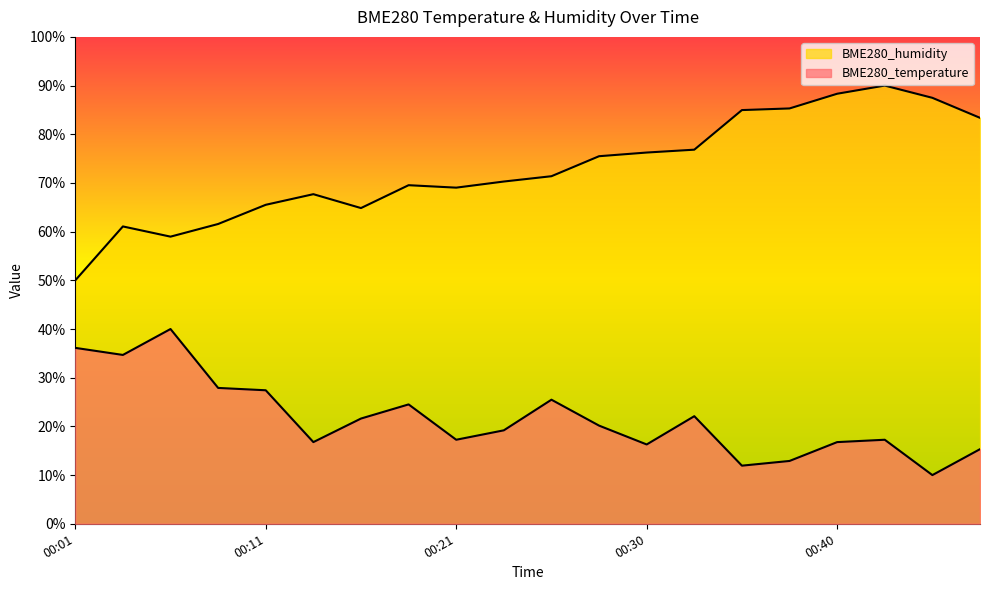

What is the difference between the second highest and second lowest values in the BME280_humidity series?

29.4